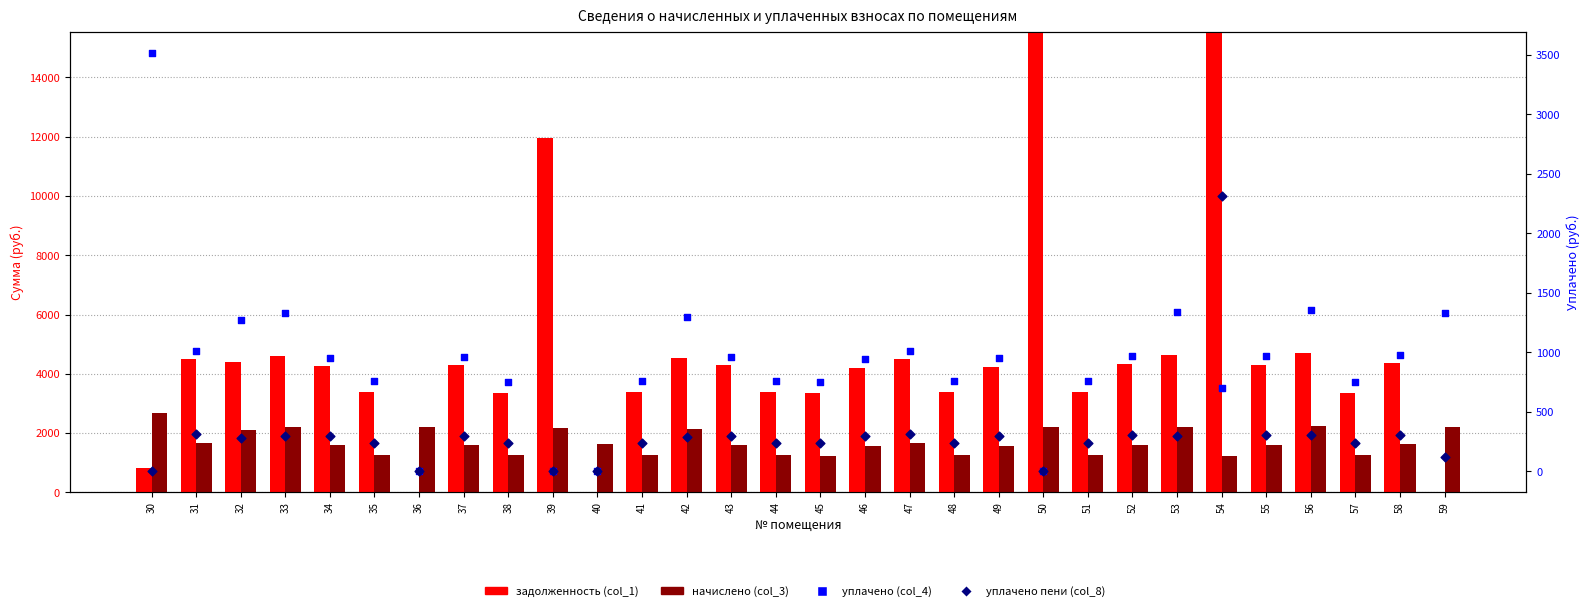

Which series has the largest total across all categories?

задолженность (col_1)